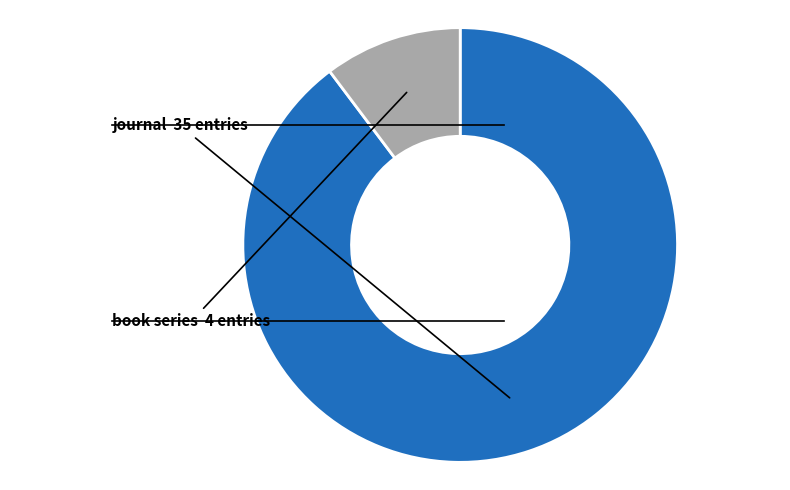

Is there a majority slice in this chart?

Yes